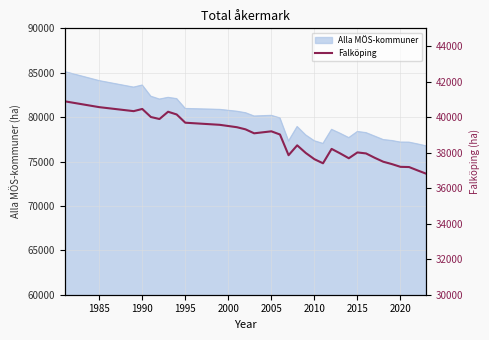

Does the chart have visible grid lines?

Yes